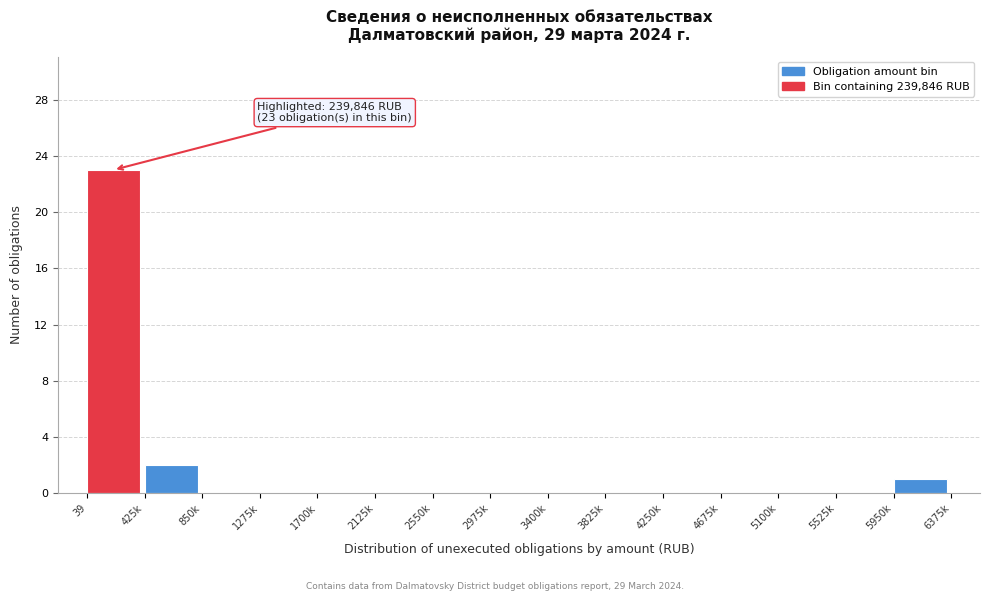

Reading right to left, what are all the values shown in this chart?

5950k=1	5525k=0	5100k=0	4675k=0	4250k=0	3825k=0	3400k=0	2975k=0	2550k=0	2125k=0	1700k=0	1275k=0	850k=0	425k=2	39=23